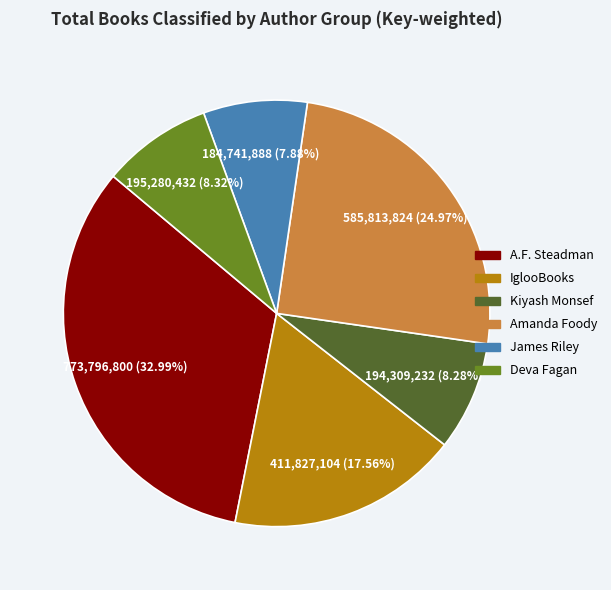

Does any single category account for the majority?

No